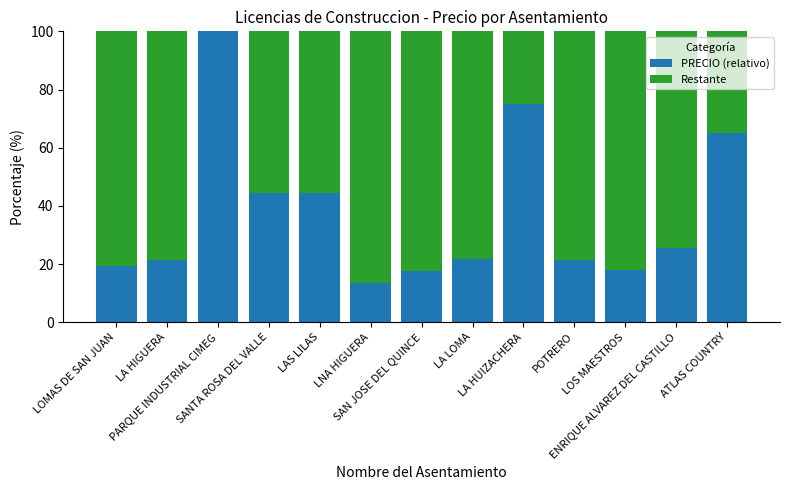

Where is PRECIO (relativo) nearest to the value 56?

ATLAS COUNTRY